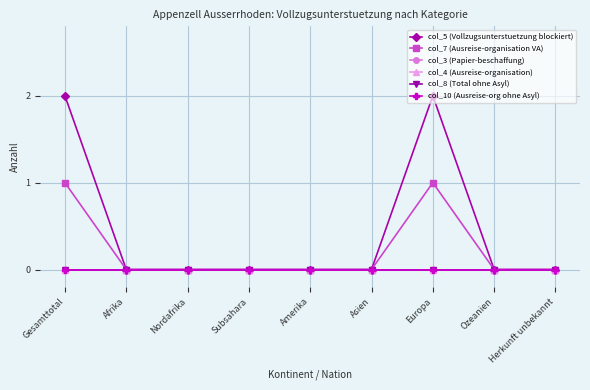

Which label corresponds to the largest value in the chart?

Gesamttotal